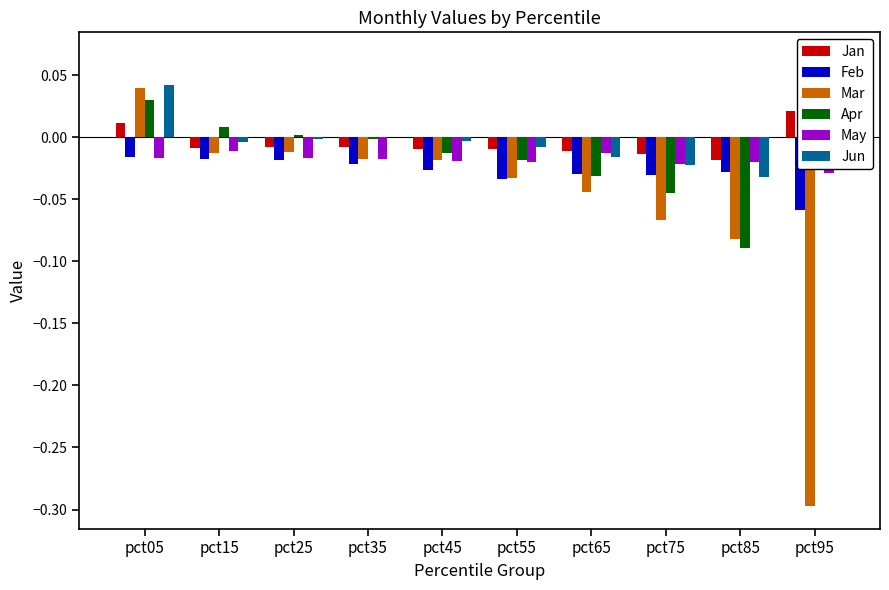

The Mar series shows -0.0 at pct15. True or false?

True